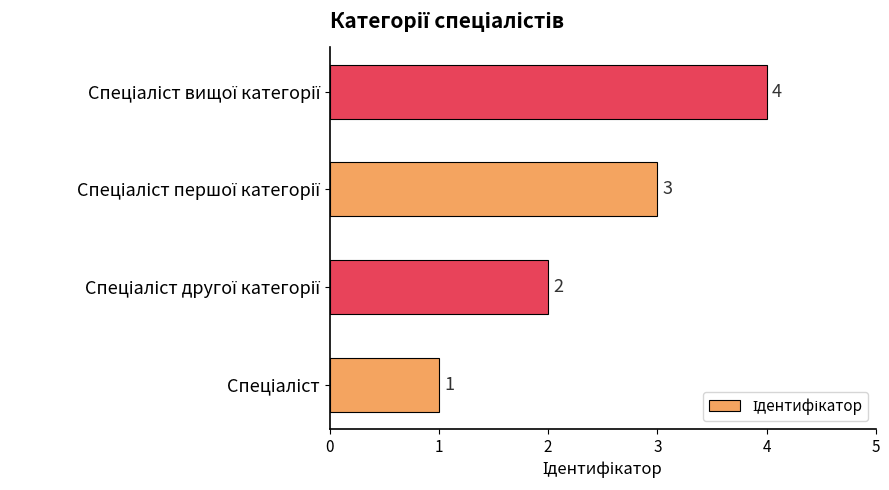

What is the sum of all values?

10